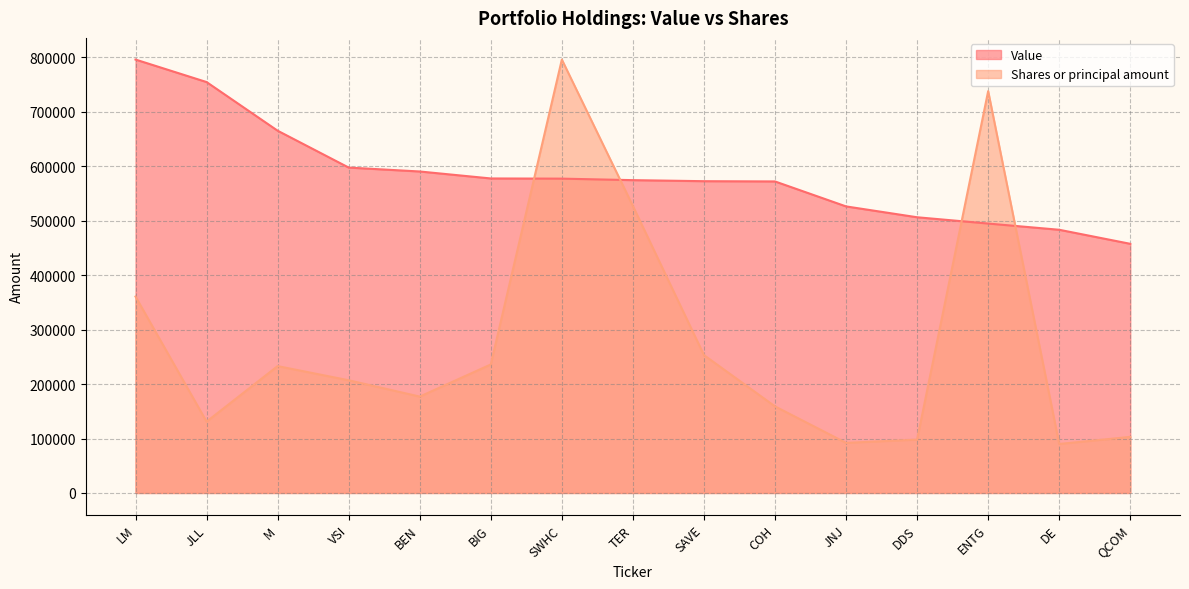

What is the label of the 12th point from the right?

VSI